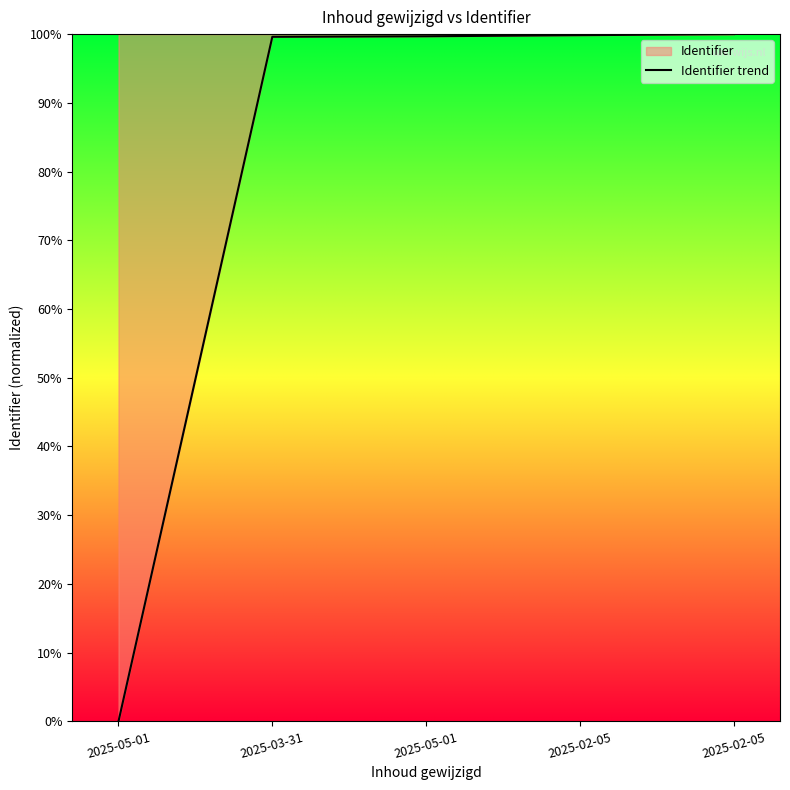

The value at 2025-05-01 is 0.0. True or false?

True